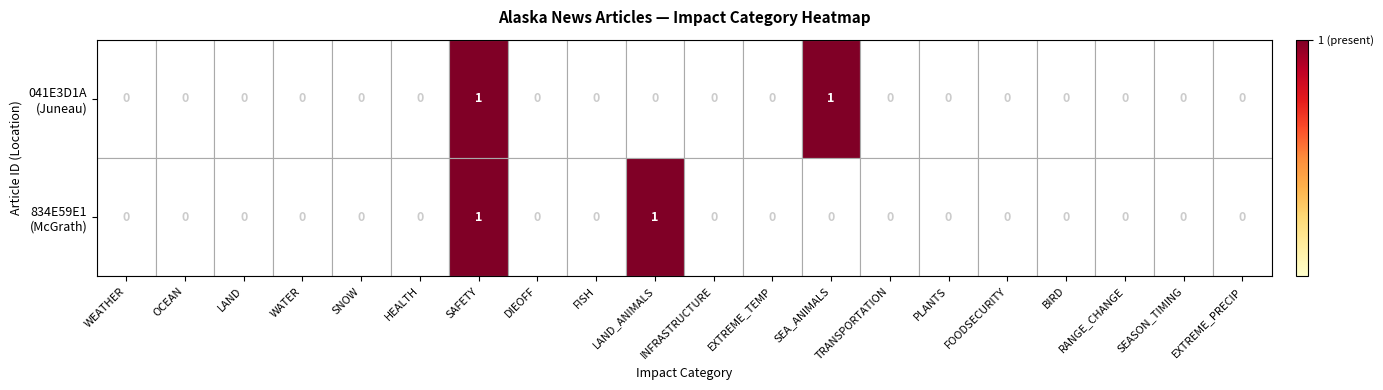

At which category is the sum across all series the highest?

SAFETY